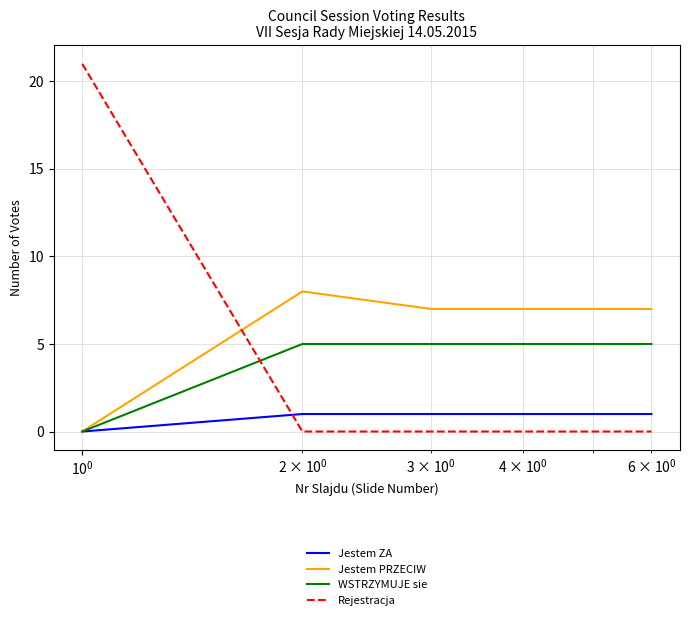

How many times do Jestem ZA and Rejestracja cross each other?

1